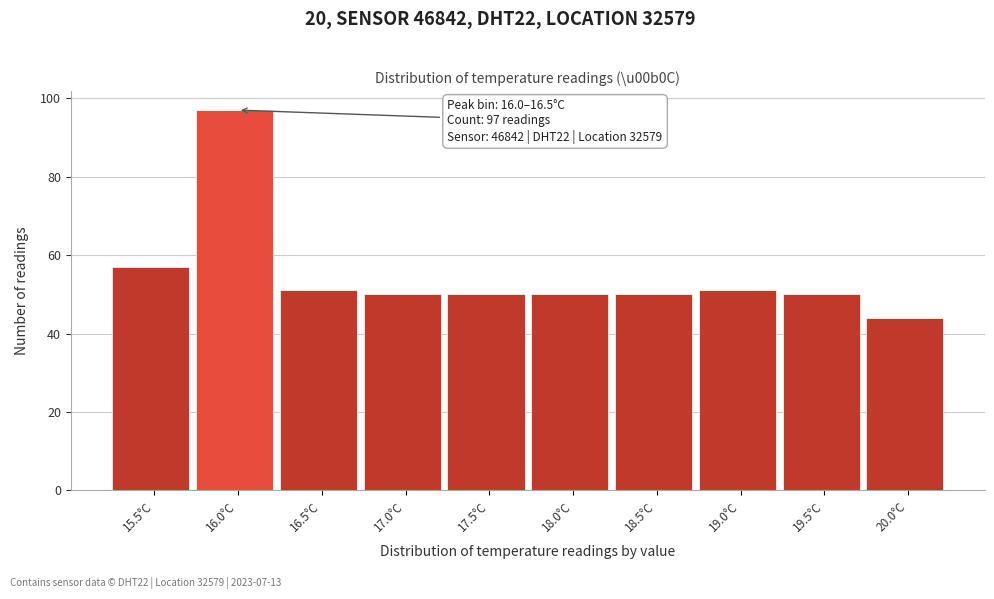

Reading left to right, extract all data points from this chart.

15.5°C=57	16.0°C=97	16.5°C=51	17.0°C=50	17.5°C=50	18.0°C=50	18.5°C=50	19.0°C=51	19.5°C=50	20.0°C=44